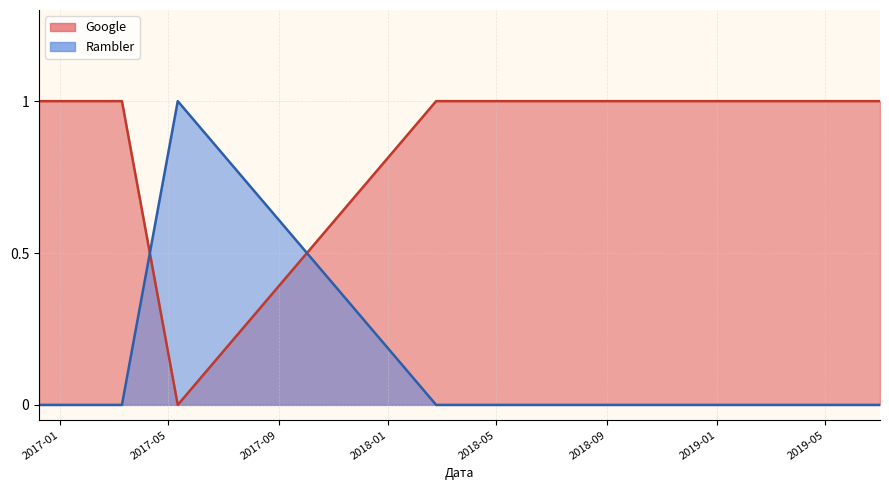

At which category is the sum across all series the highest?

2016-12-09